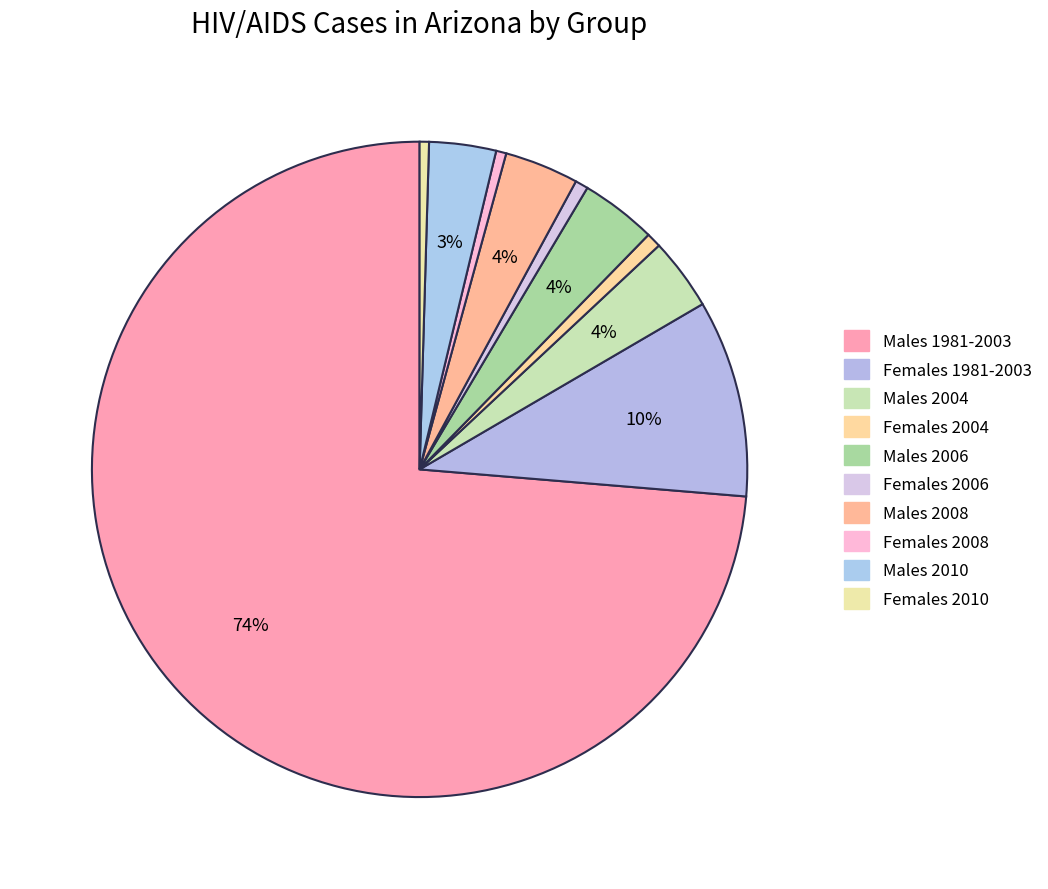

How many slices are in this pie chart?

10